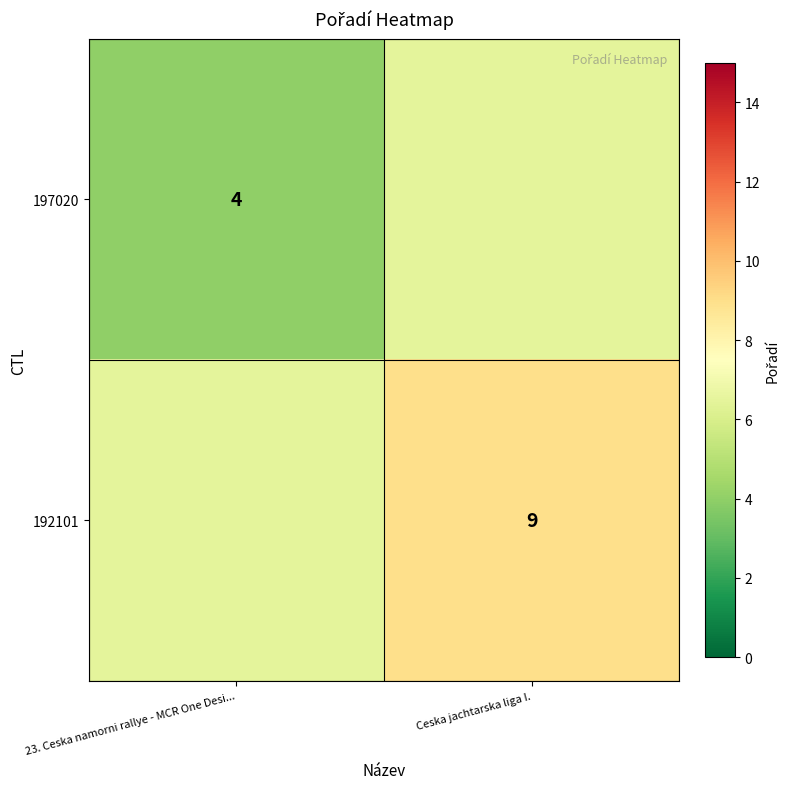

Is it true that 192101 equals 1.8 at Ceska jachtarska liga I.?

False